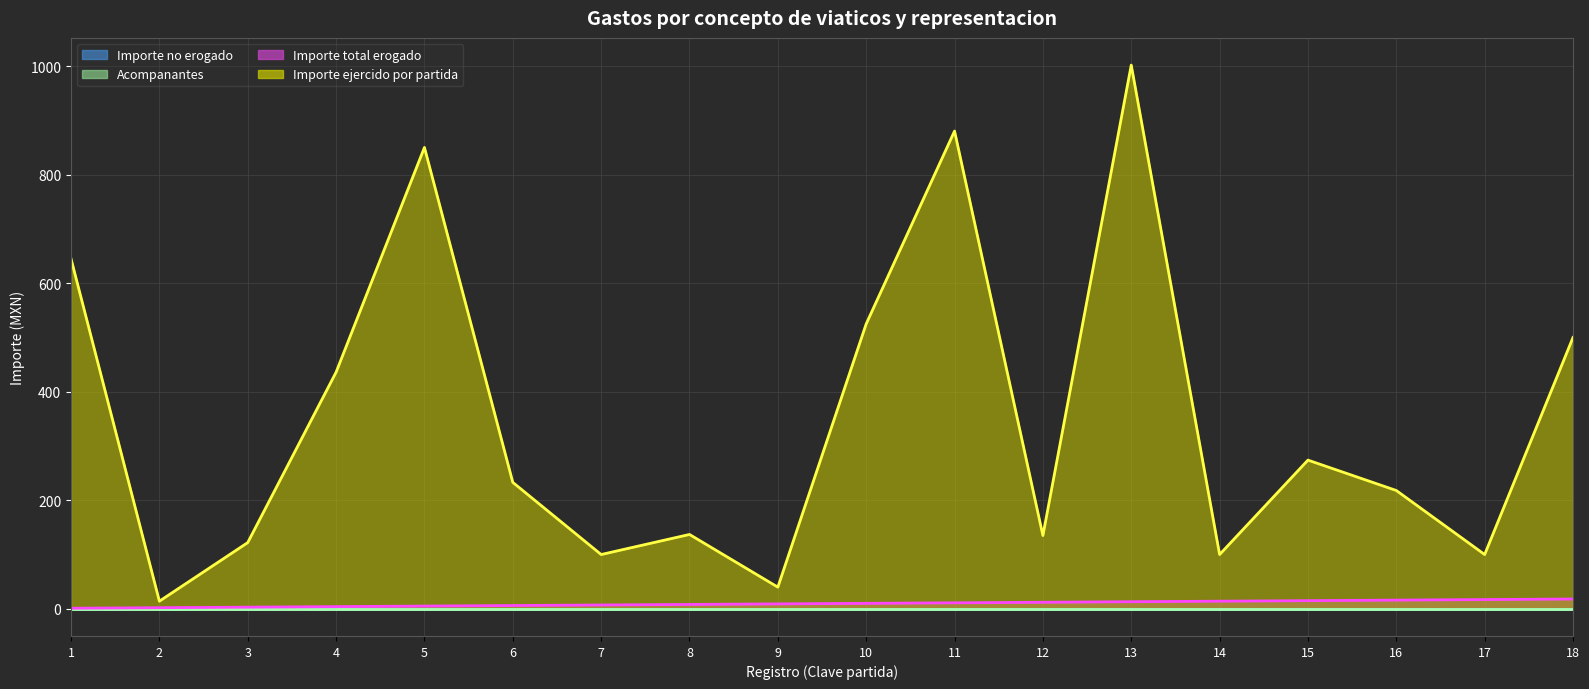

Rank the series at 18 from highest to lowest value.

Importe ejercido por partida (línea), Importe total erogado (línea), Importe no erogado (línea), Acompanantes (línea)